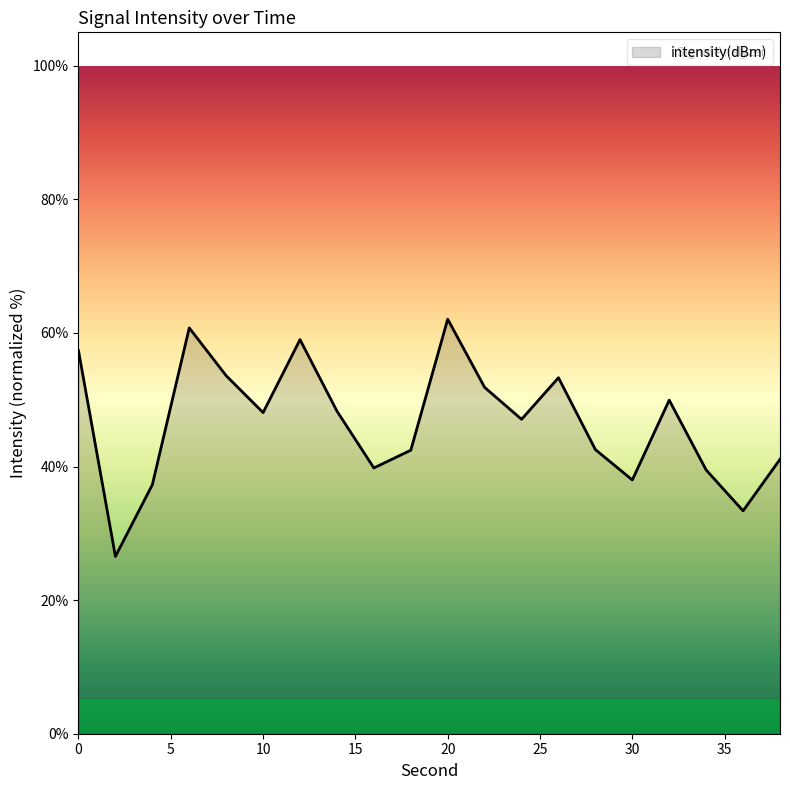

What is the difference between the maximum and minimum values?

35.5